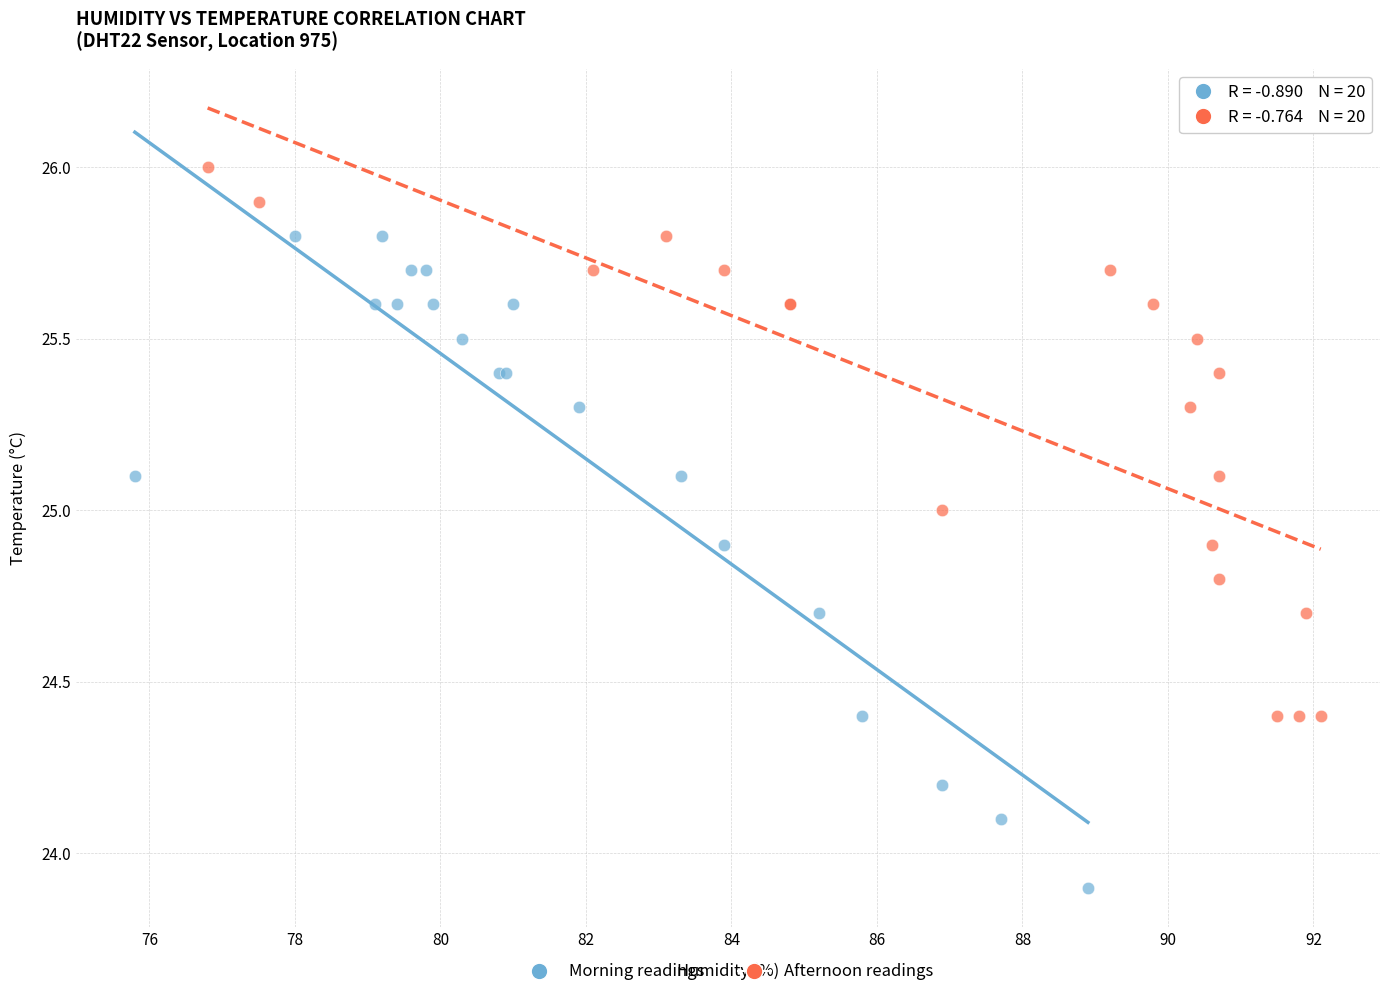

Which series reaches the minimum Y coordinate?

Morning readings